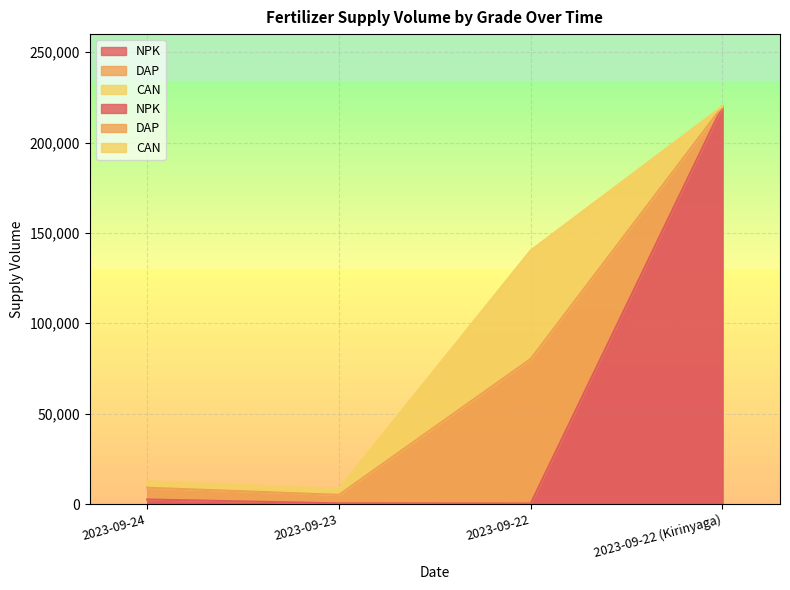

What position from the right is 2023-09-24?

4